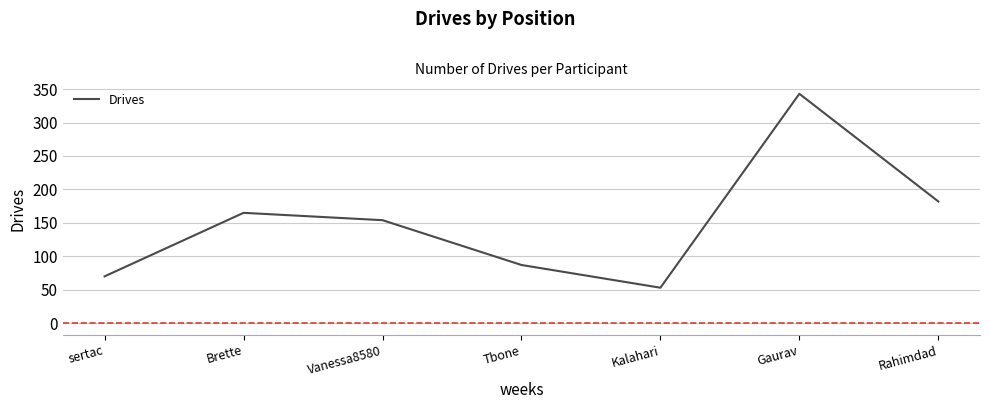

How many lines are shown in the chart?

1